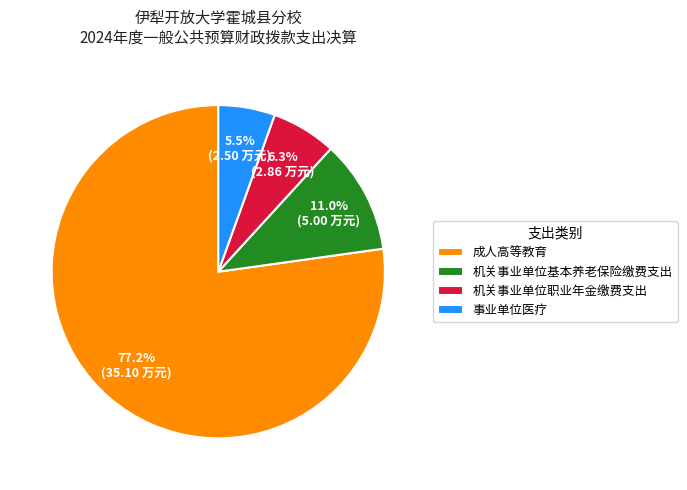

Is it true that 成人高等教育 is 91% of the pie?

False